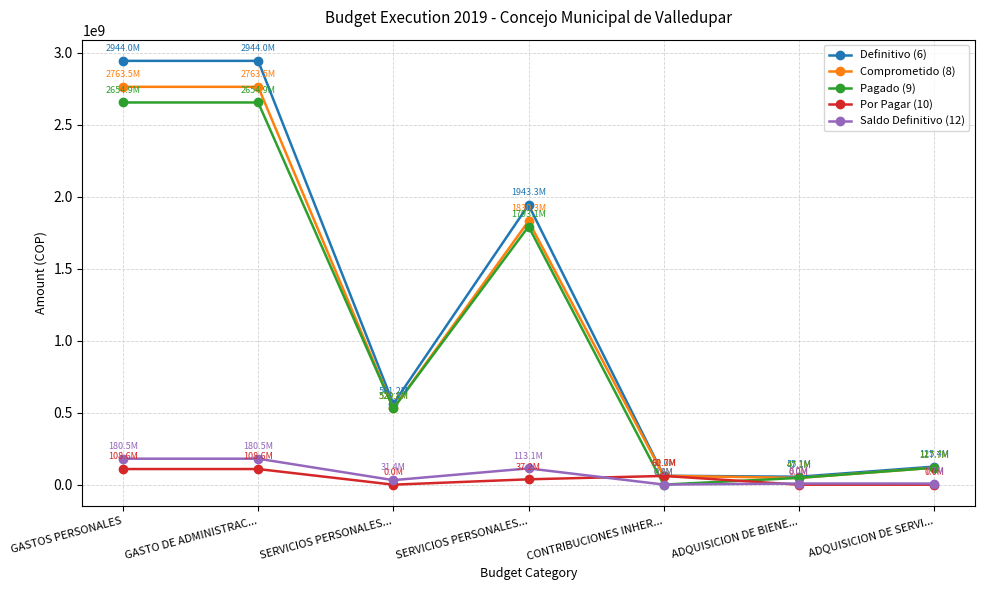

Where do Por Pagar (10) and Saldo Definitivo (12) first cross each other?

SERVICIOS PERSONALES... and CONTRIBUCIONES INHER...